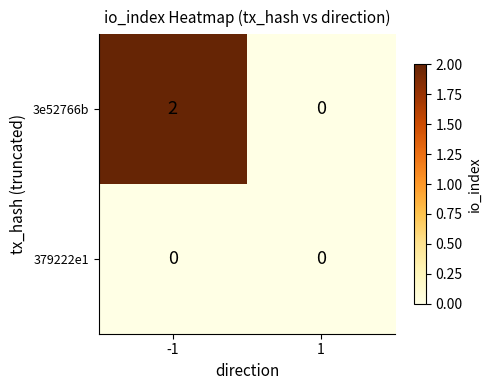

The 3e52766b series shows 2 at -1. True or false?

True